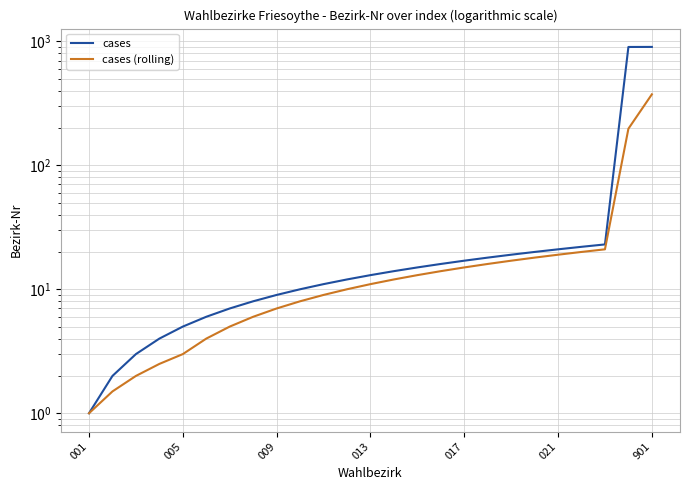

What is the greatest value displayed?

901.0